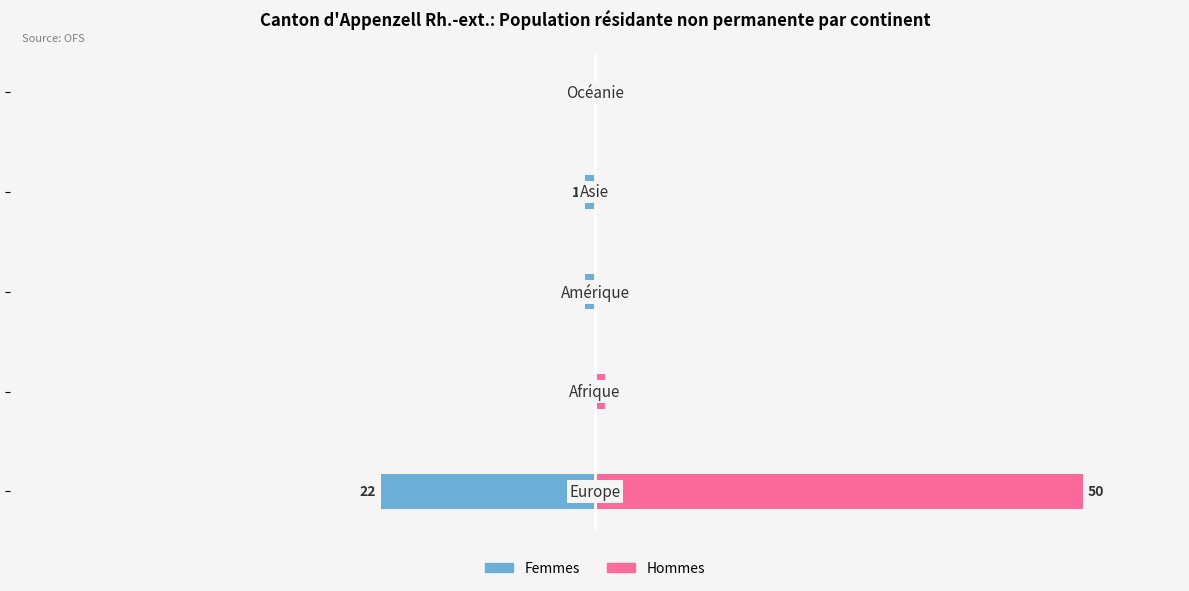

What is the value of the Femmes bar at the 4th from the left?

-1